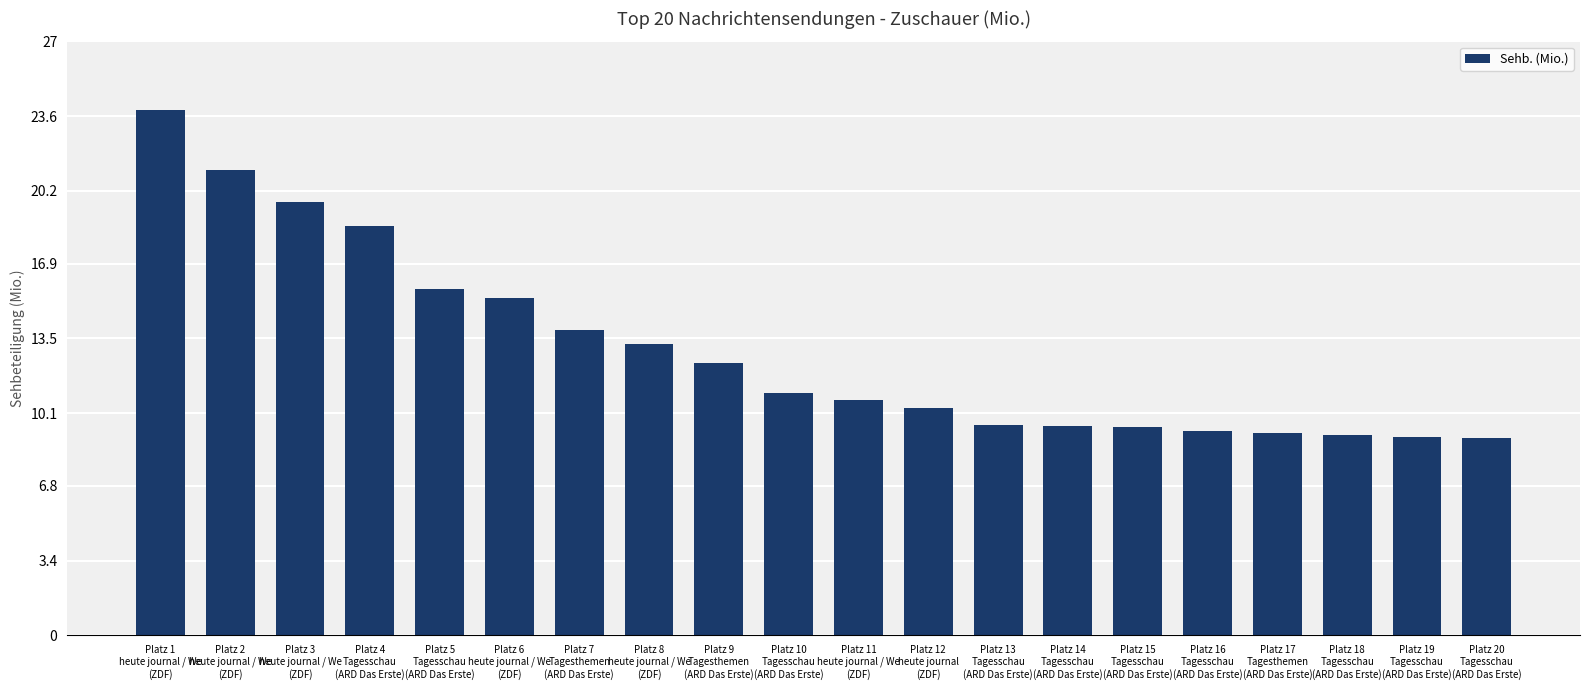

Count the number of categories in the chart.

20